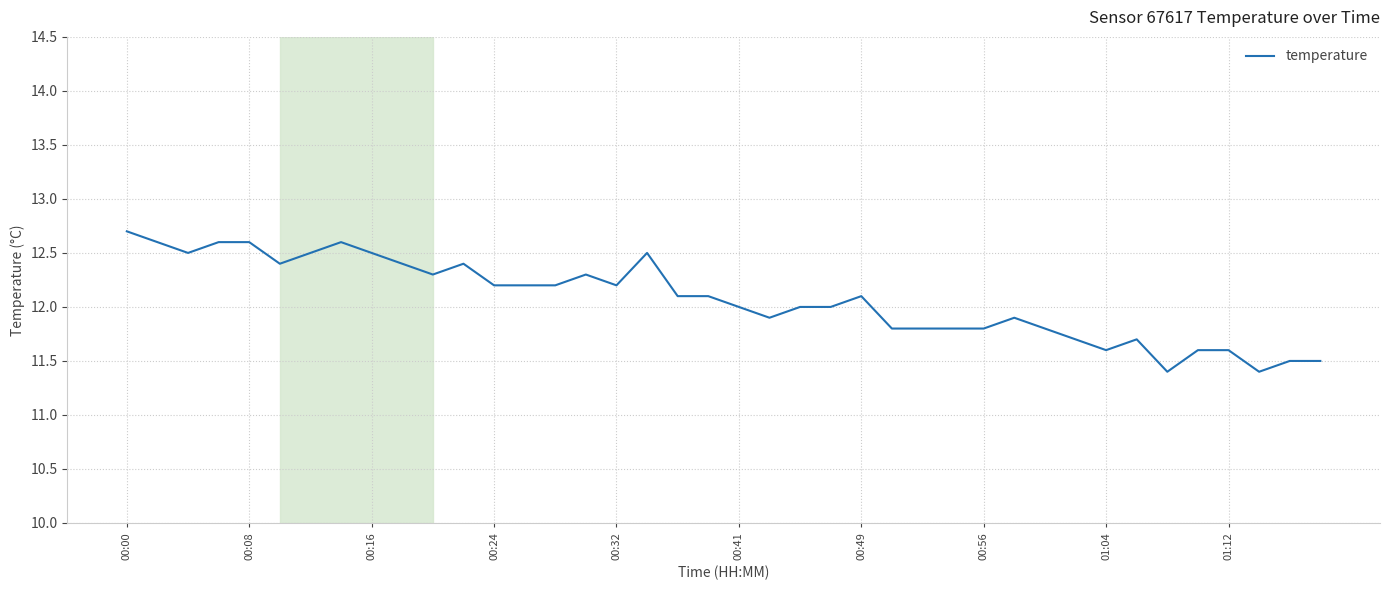

What is the greatest value displayed?

12.7